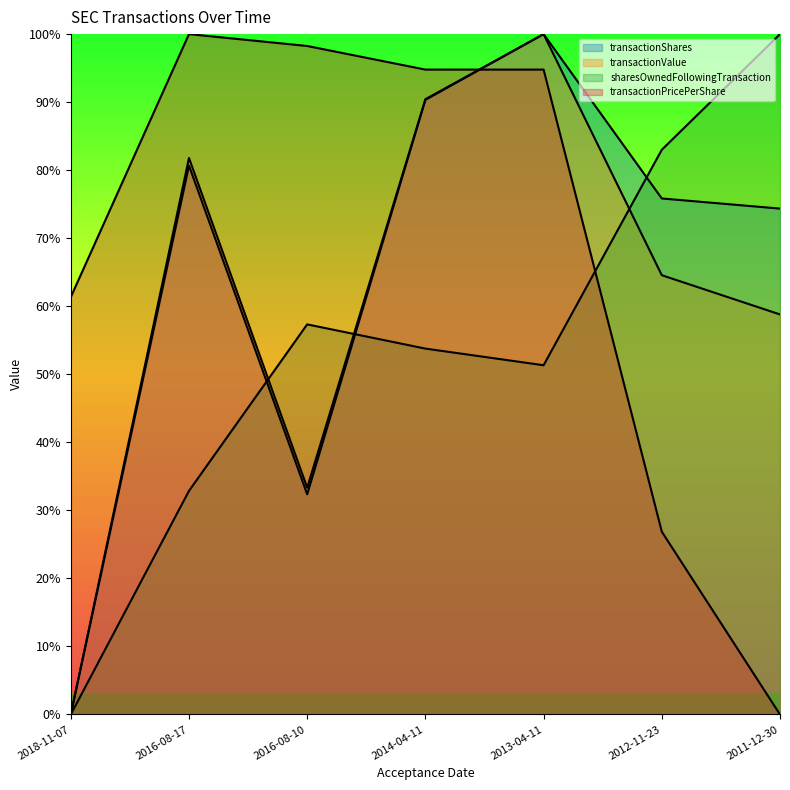

List the labels in order of transactionPricePerShare value, smallest first.

2011-12-30, 2012-11-23, 2018-11-07, 2014-04-11, 2013-04-11, 2016-08-10, 2016-08-17